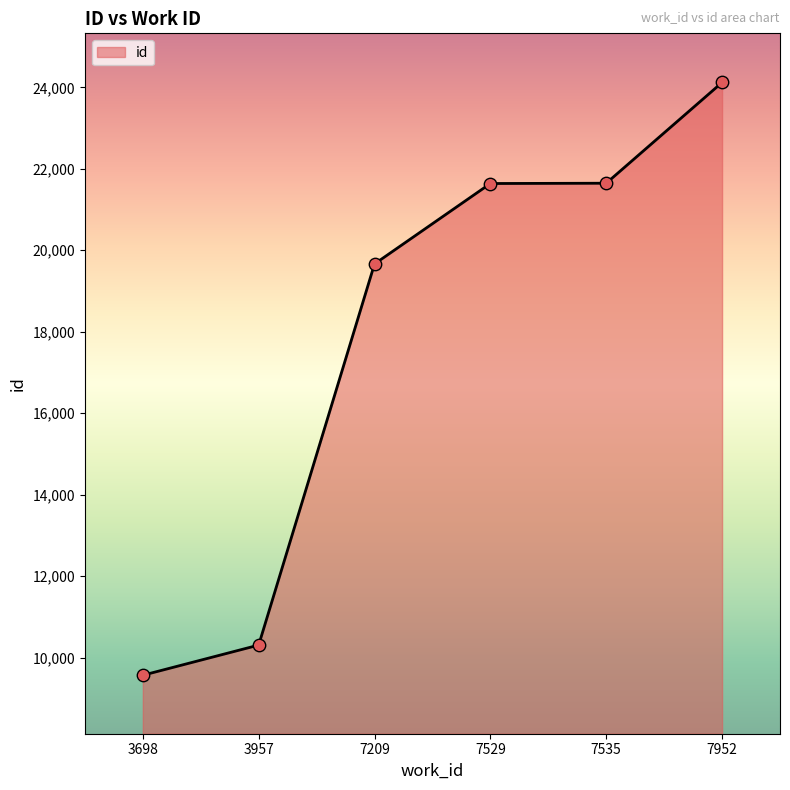

Between 7535 and 7952, which is larger?

7952